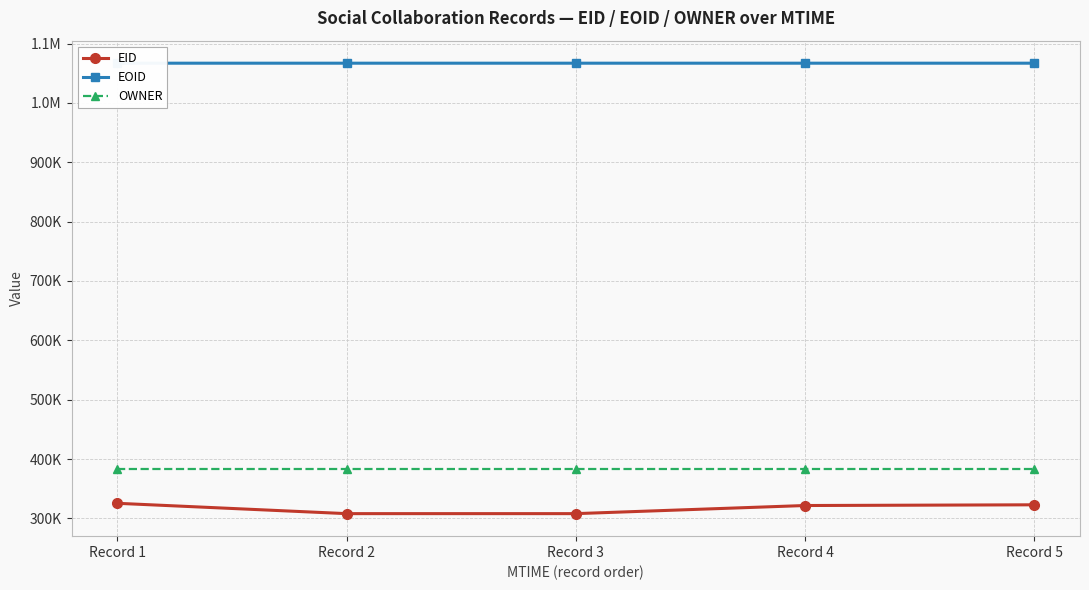

Which series has the largest range (max minus min)?

EID